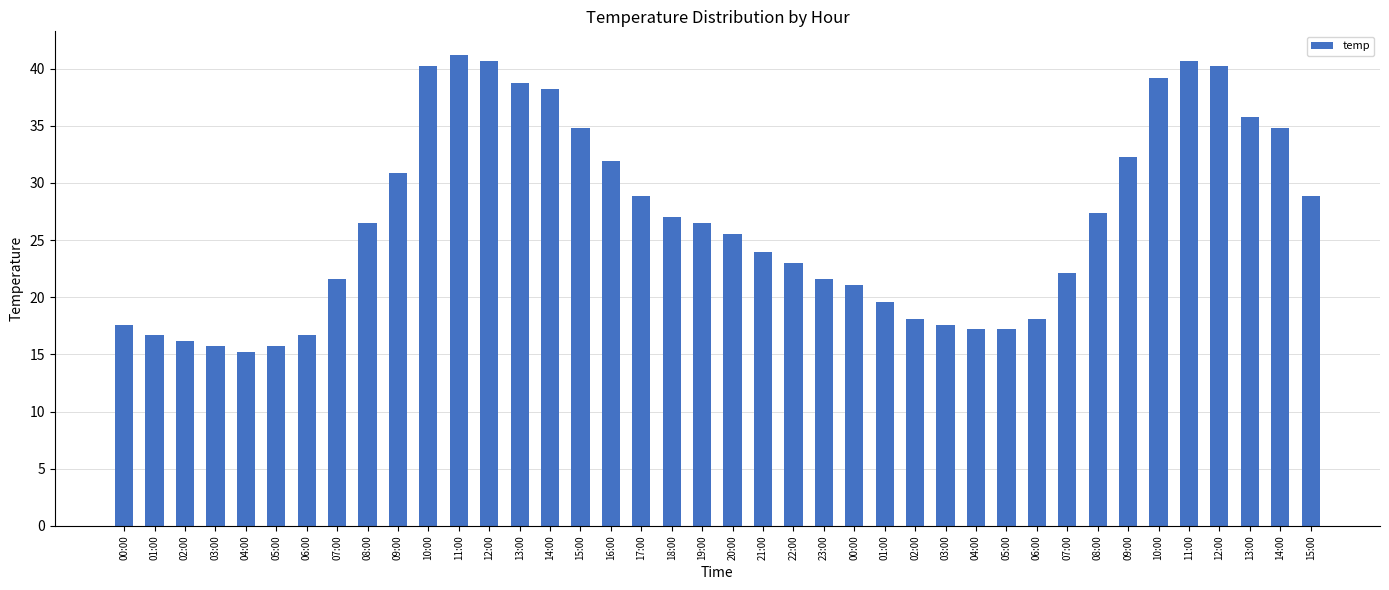

What is the difference between the maximum and minimum values?

26.0